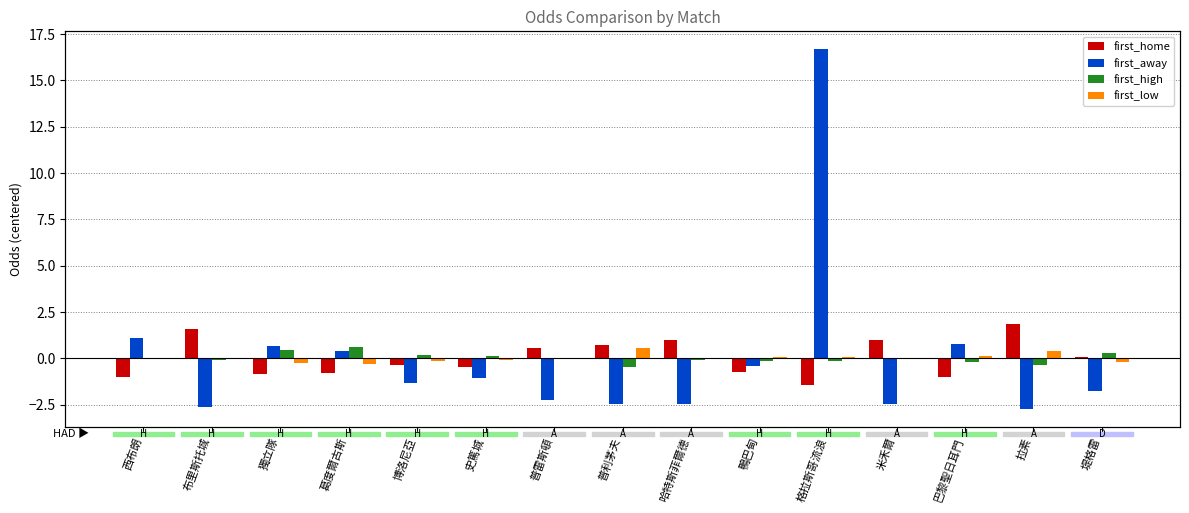

What is the maximum value for first_away?

16.7